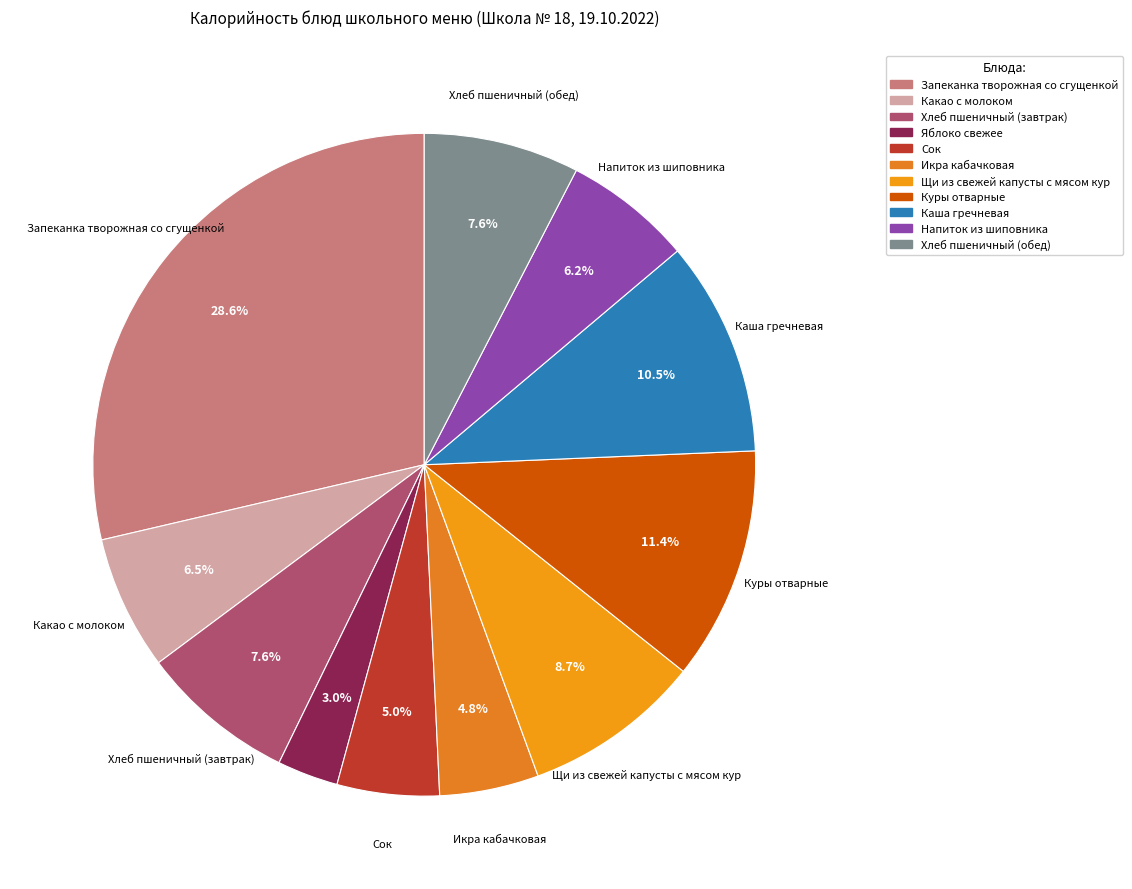

True or false: Икра кабачковая accounts for 5% of the total.

True